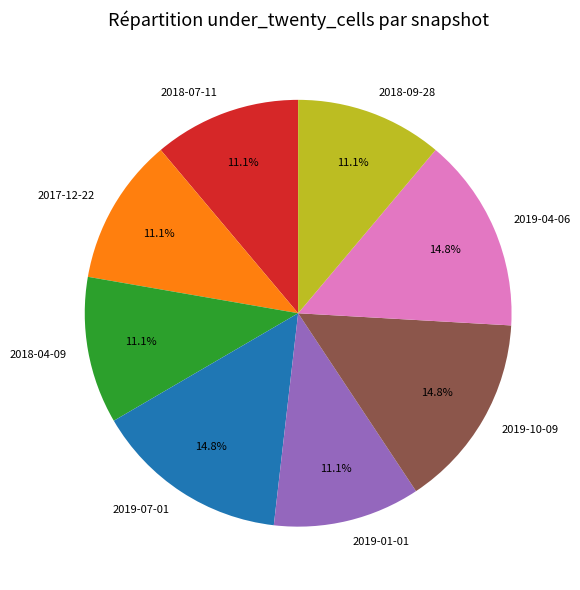

What is the total percentage of 2017-12-22 and 2019-10-09?

25.9%